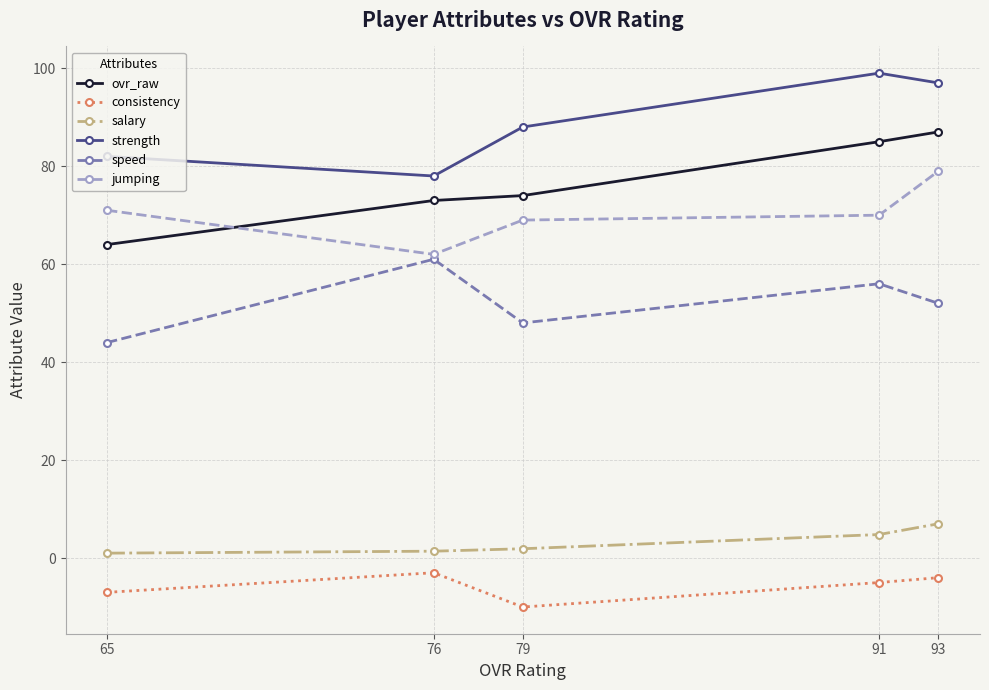

How many categories are shown in the chart?

5